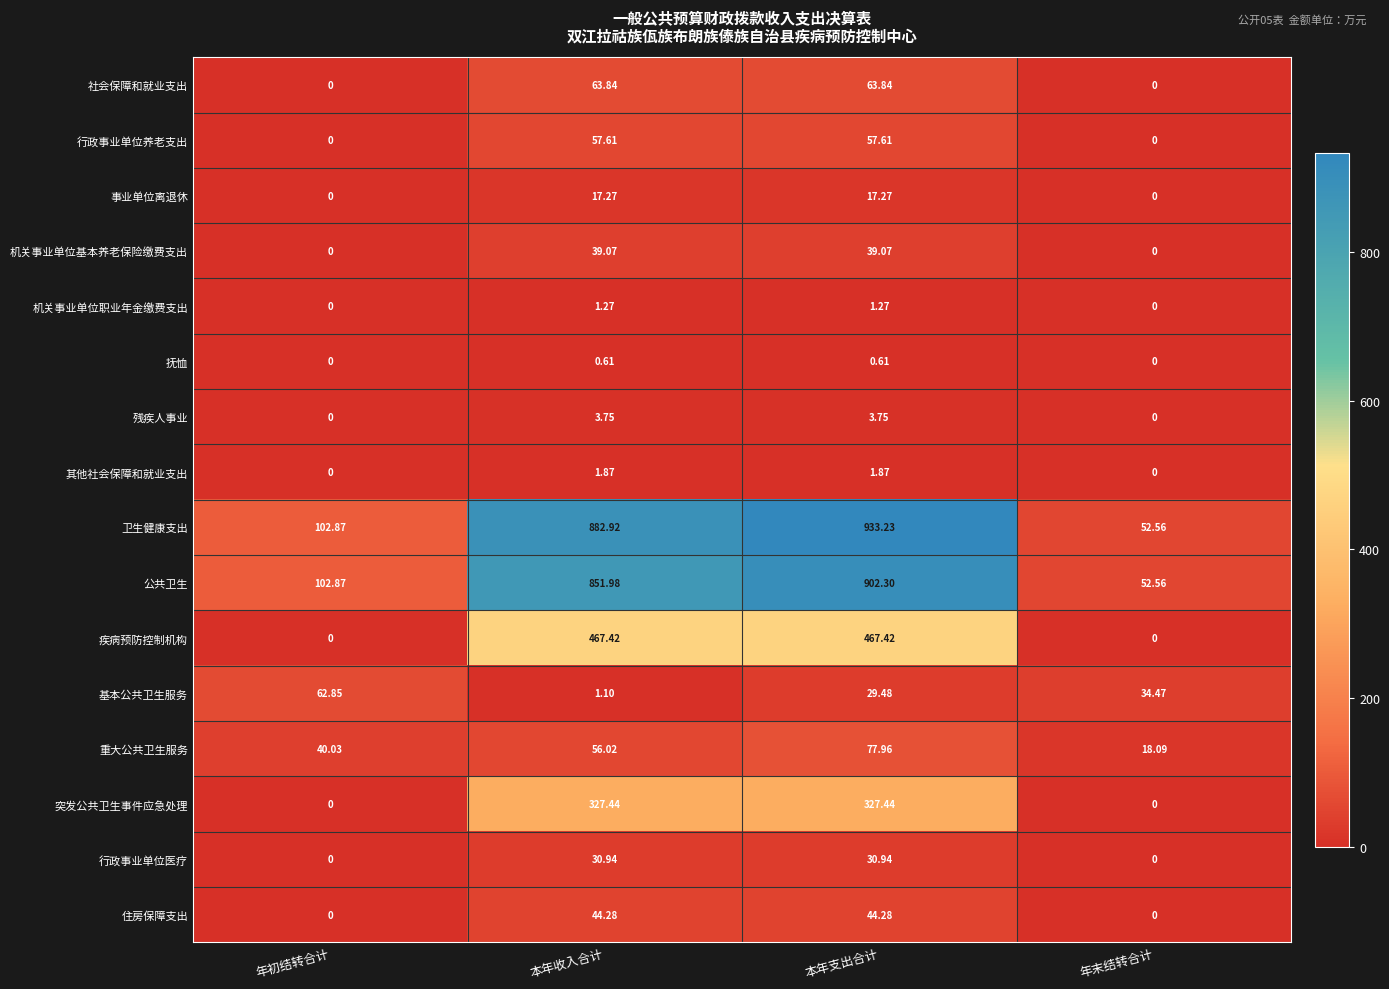

Which series changed the most between 年初结转合计 and 本年支出合计?

卫生健康支出